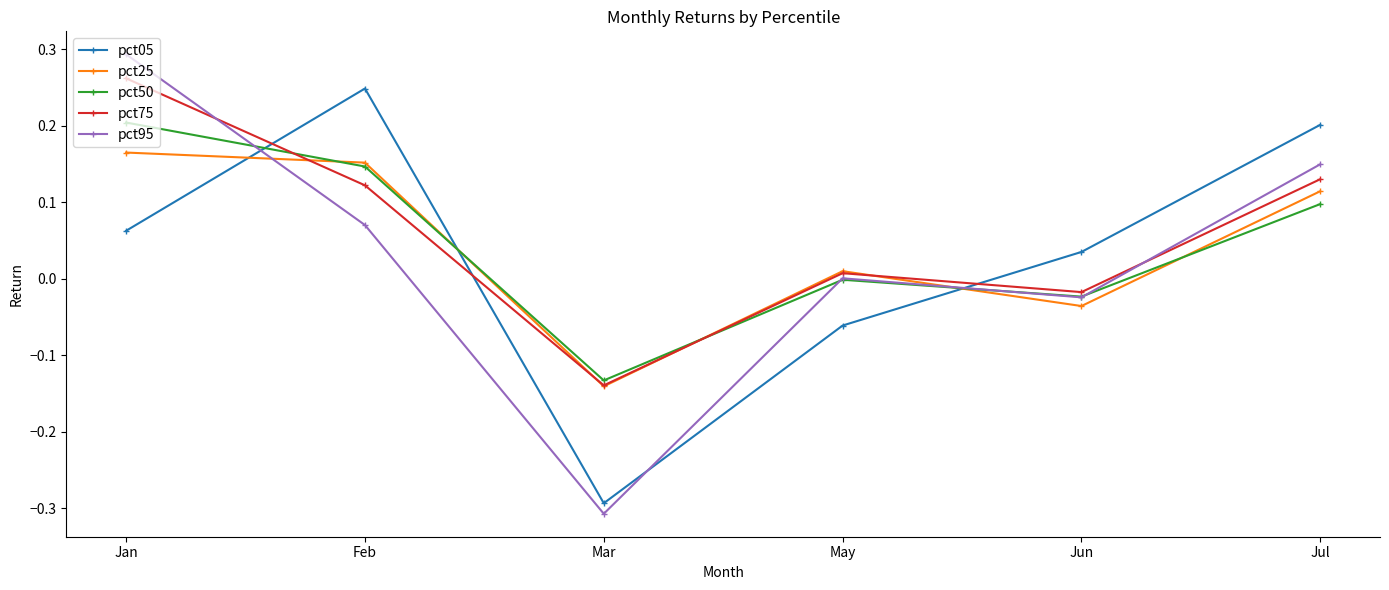

Which series changed the most between Jun and Jul?

pct95